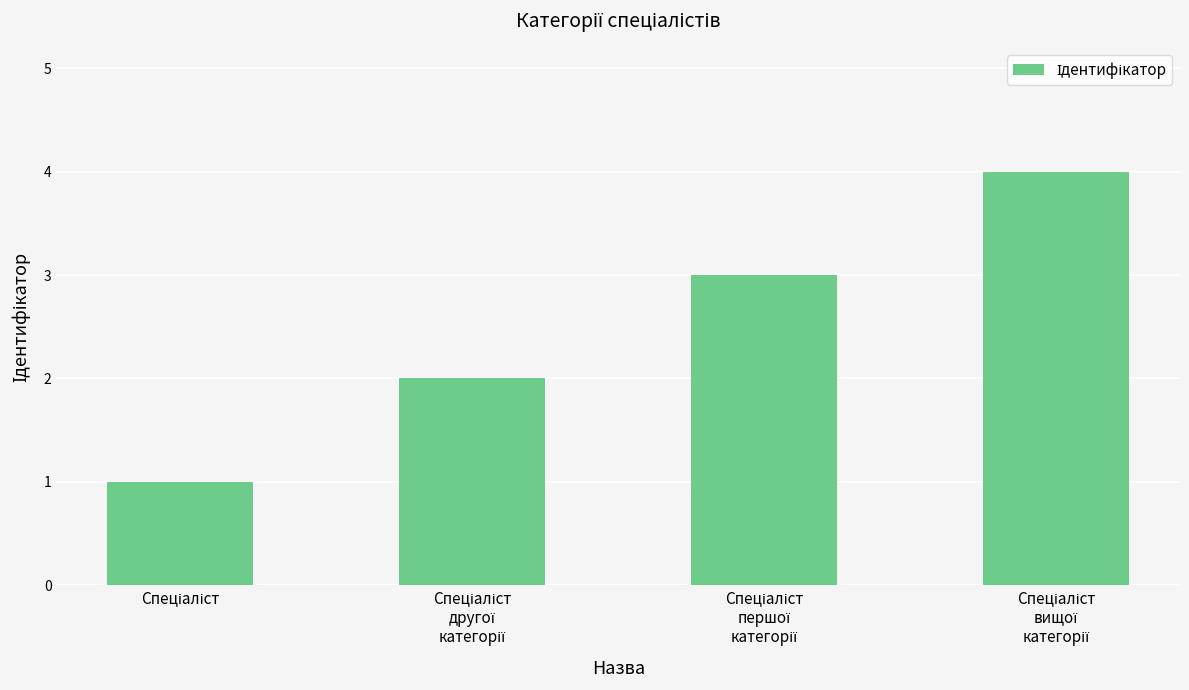

What is the difference between the maximum and minimum values?

3